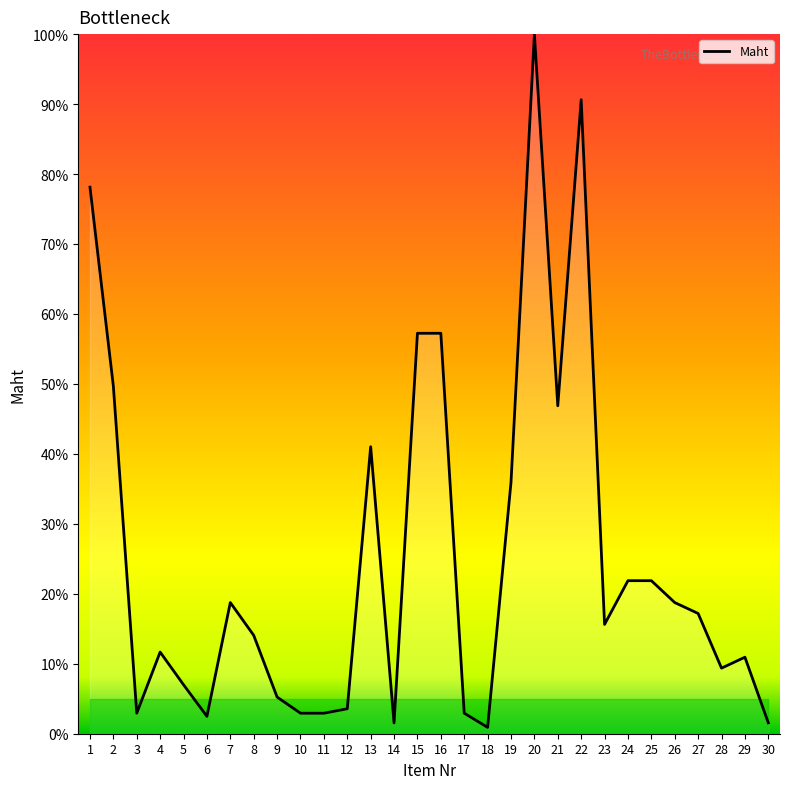

Between 13 and 29, which is larger?

13